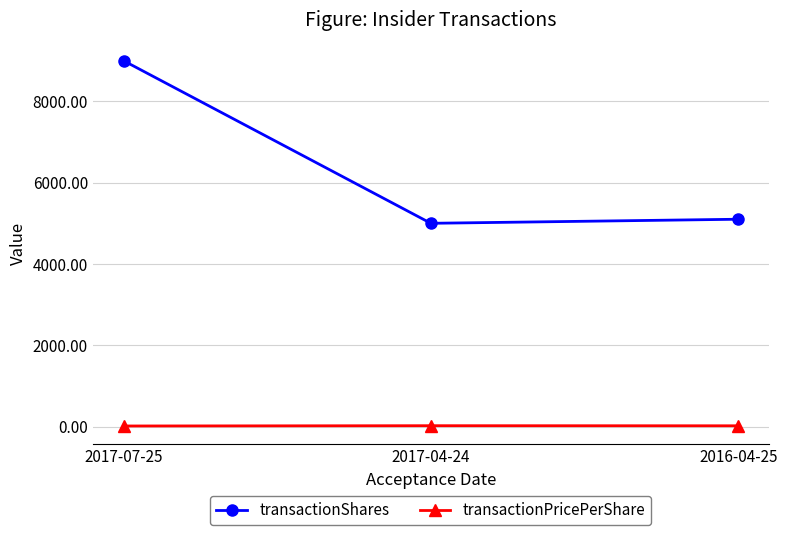

How many values in the transactionPricePerShare series are below 18?

1